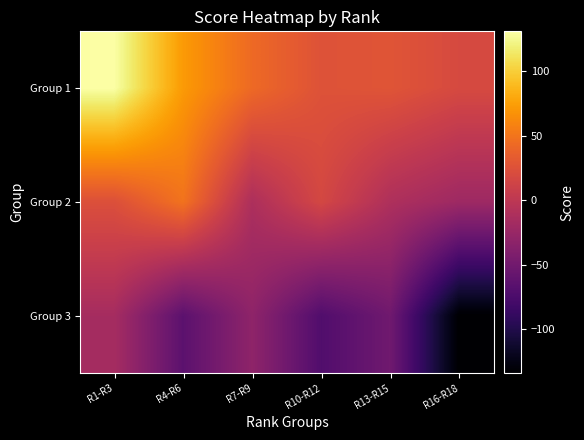

What is the difference between the highest and lowest values at R10-R12?

97